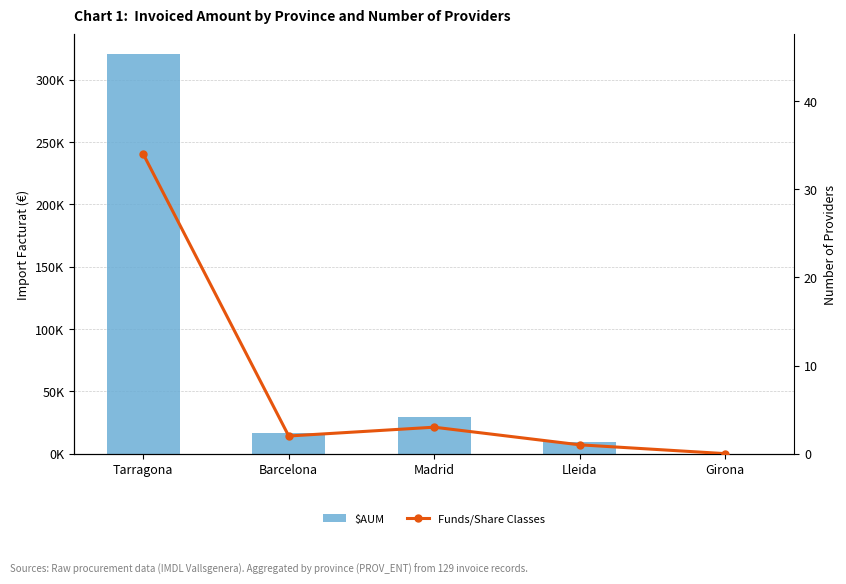

What is the label of the 2nd bar from the left?

Barcelona